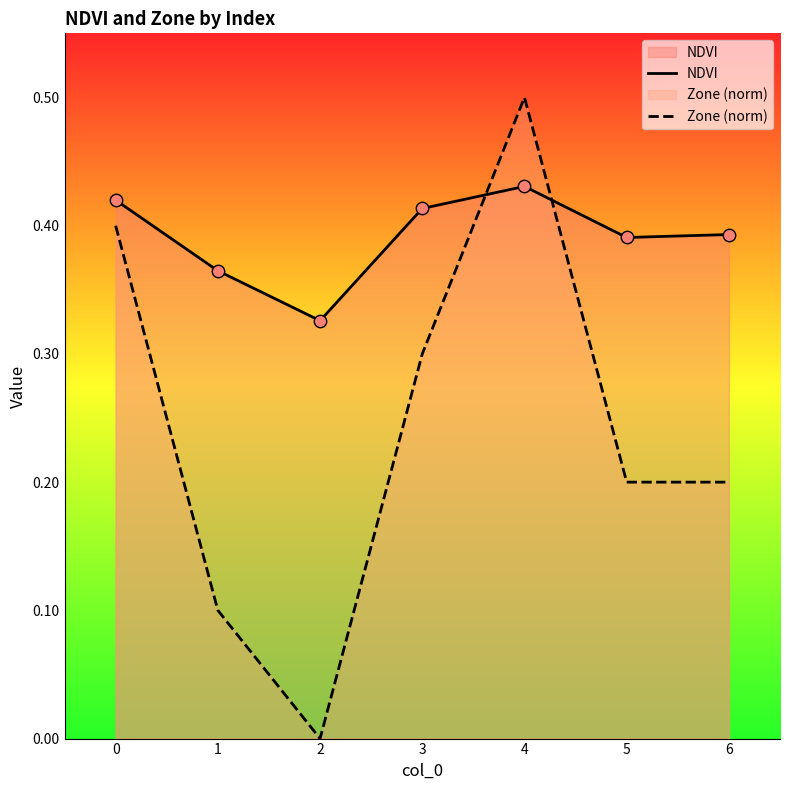

Which series contains the highest Y value?

Zone (norm)